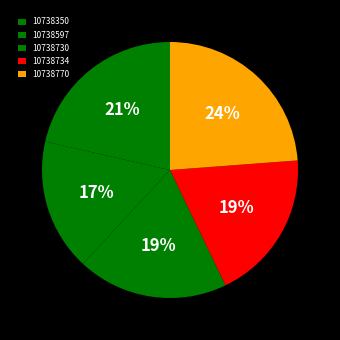

True or false: 10738350 accounts for 7% of the total.

False